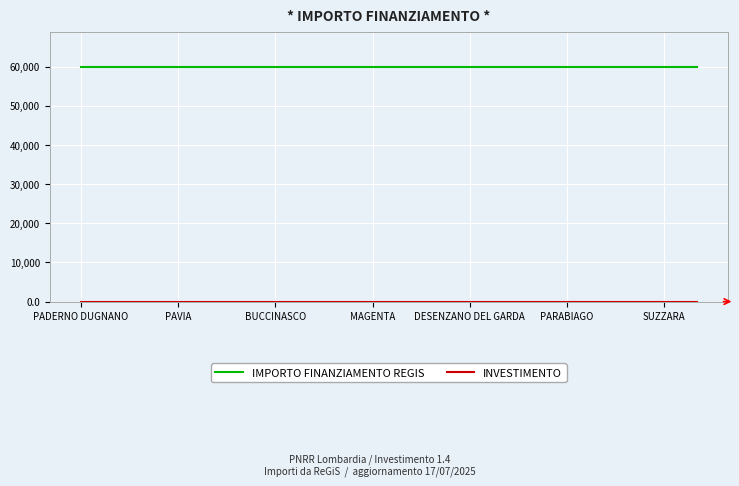

What is the maximum value for IMPORTO FINANZIAMENTO REGIS?

59966.0